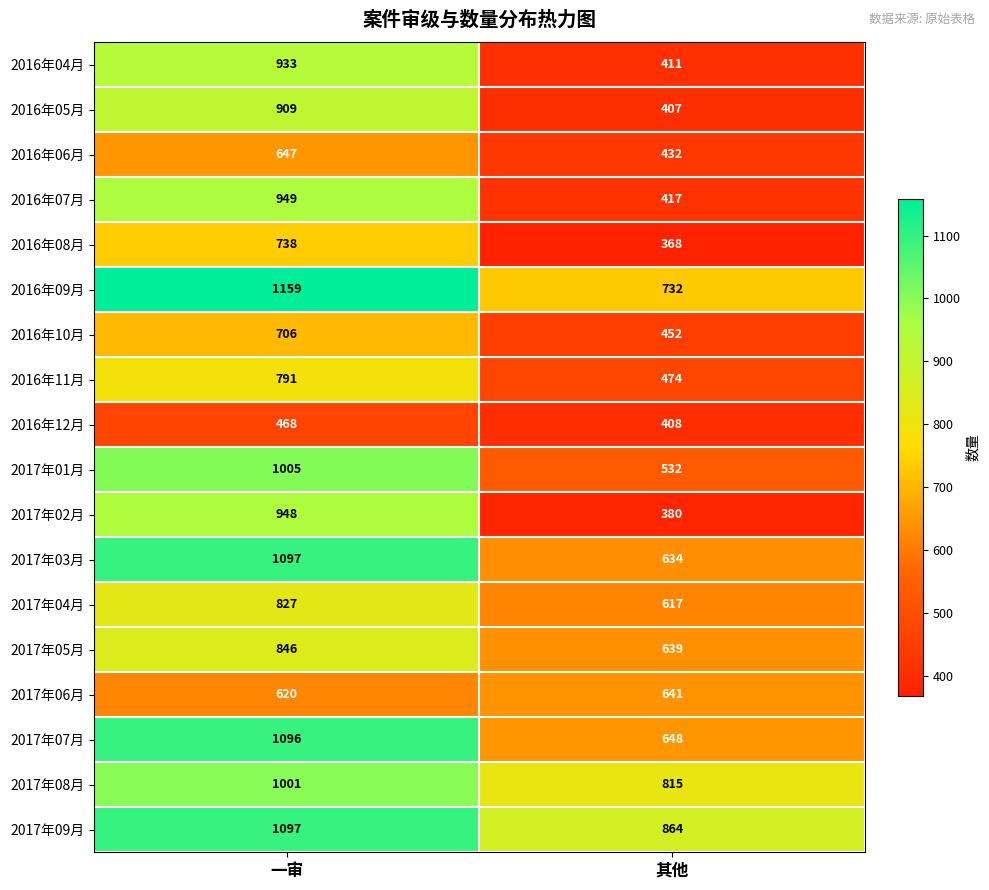

How many categories are shown in the chart?

2